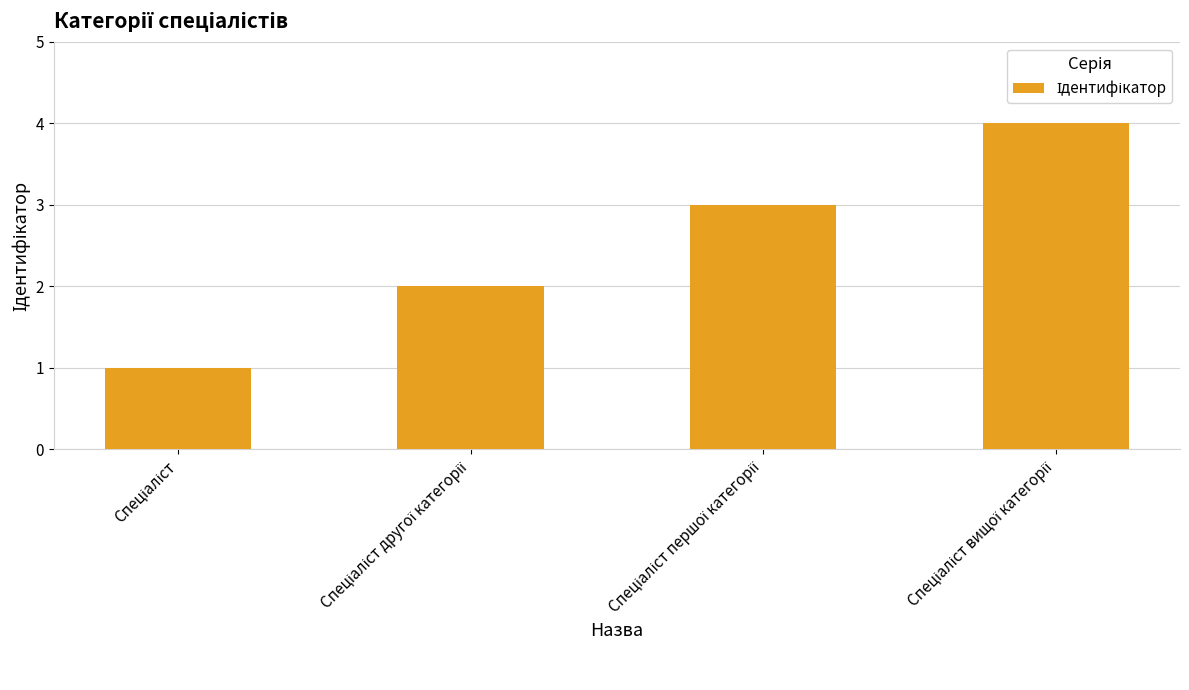

What is the difference between the maximum and minimum values?

3